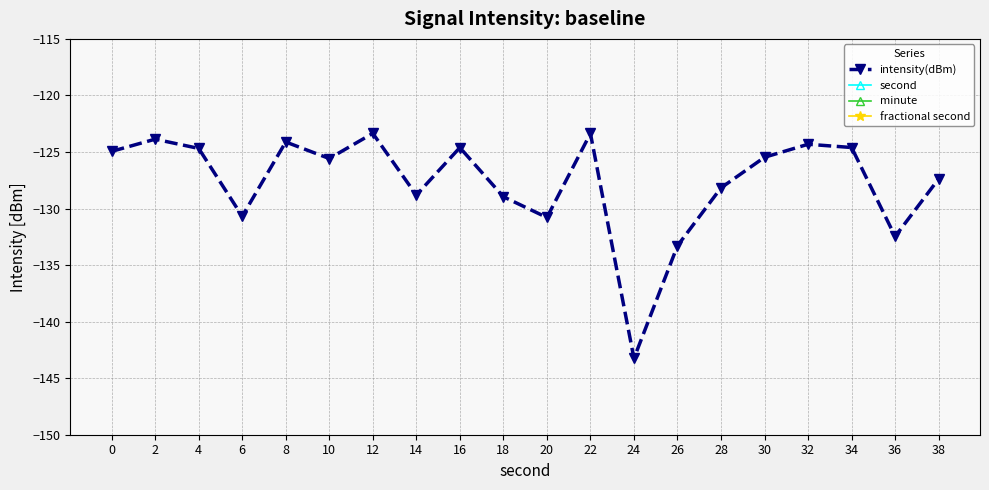

True or false: fractional second and second cross at least once.

False